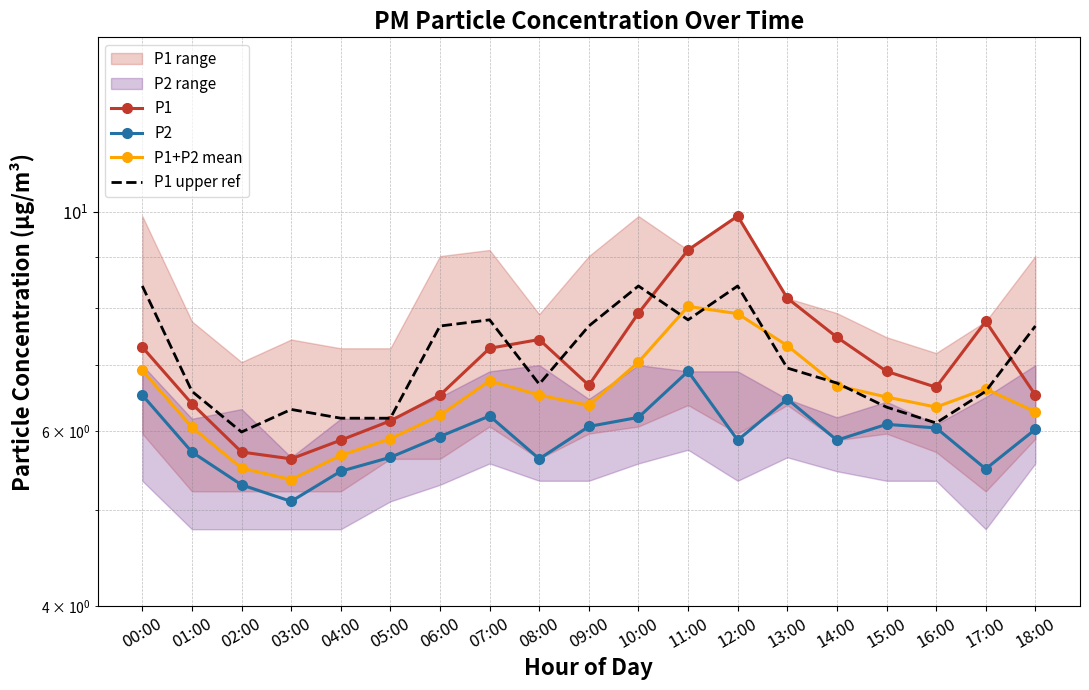

Reading right to left, transcribe all the data shown in this chart.

P1: 18:00=6.5	17:00=7.8	16:00=6.7	15:00=6.9	14:00=7.5	13:00=8.2	12:00=9.9	11:00=9.2	10:00=7.9	09:00=6.7	08:00=7.4	07:00=7.3	06:00=6.5	05:00=6.2	04:00=5.9	03:00=5.6	02:00=5.7	01:00=6.4	00:00=7.3
P2: 18:00=6.0	17:00=5.5	16:00=6.0	15:00=6.1	14:00=5.9	13:00=6.5	12:00=5.9	11:00=6.9	10:00=6.2	09:00=6.1	08:00=5.6	07:00=6.2	06:00=5.9	05:00=5.7	04:00=5.5	03:00=5.1	02:00=5.3	01:00=5.7	00:00=6.5
P1+P2 mean: 18:00=6.3	17:00=6.6	16:00=6.3	15:00=6.5	14:00=6.7	13:00=7.3	12:00=7.9	11:00=8.0	10:00=7.1	09:00=6.4	08:00=6.5	07:00=6.8	06:00=6.2	05:00=5.9	04:00=5.7	03:00=5.4	02:00=5.5	01:00=6.1	00:00=6.9
P1 upper ref: 18:00=7.7	17:00=6.6	16:00=6.1	15:00=6.3	14:00=6.7	13:00=7.0	12:00=8.4	11:00=7.8	10:00=8.4	09:00=7.7	08:00=6.7	07:00=7.8	06:00=7.7	05:00=6.2	04:00=6.2	03:00=6.3	02:00=6.0	01:00=6.6	00:00=8.4